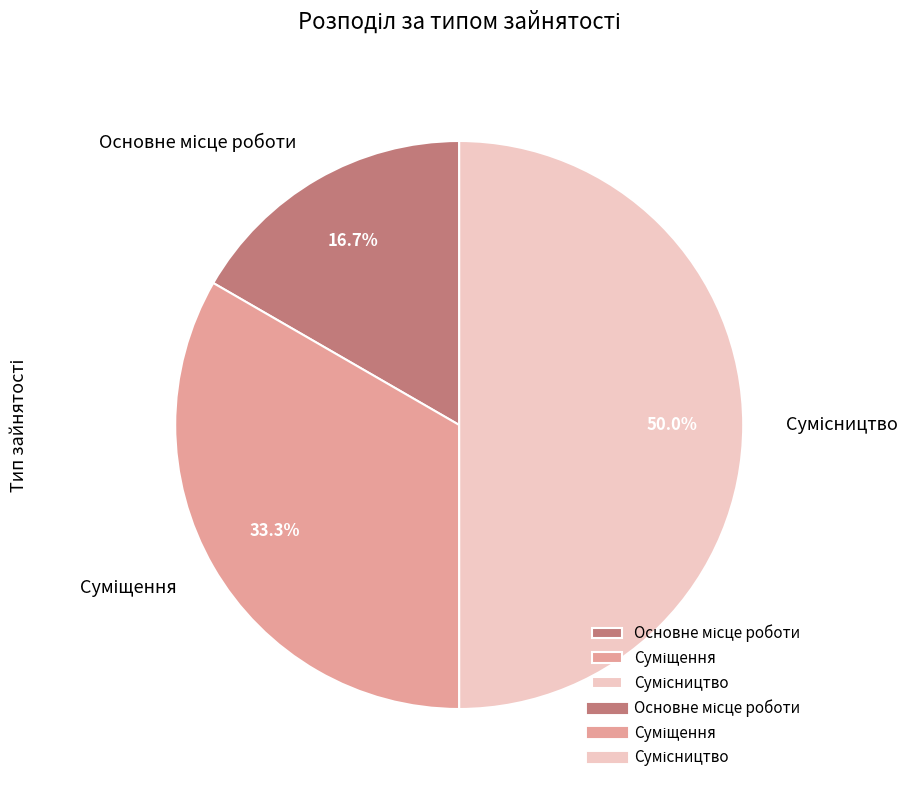

How many segments does this pie chart have?

3